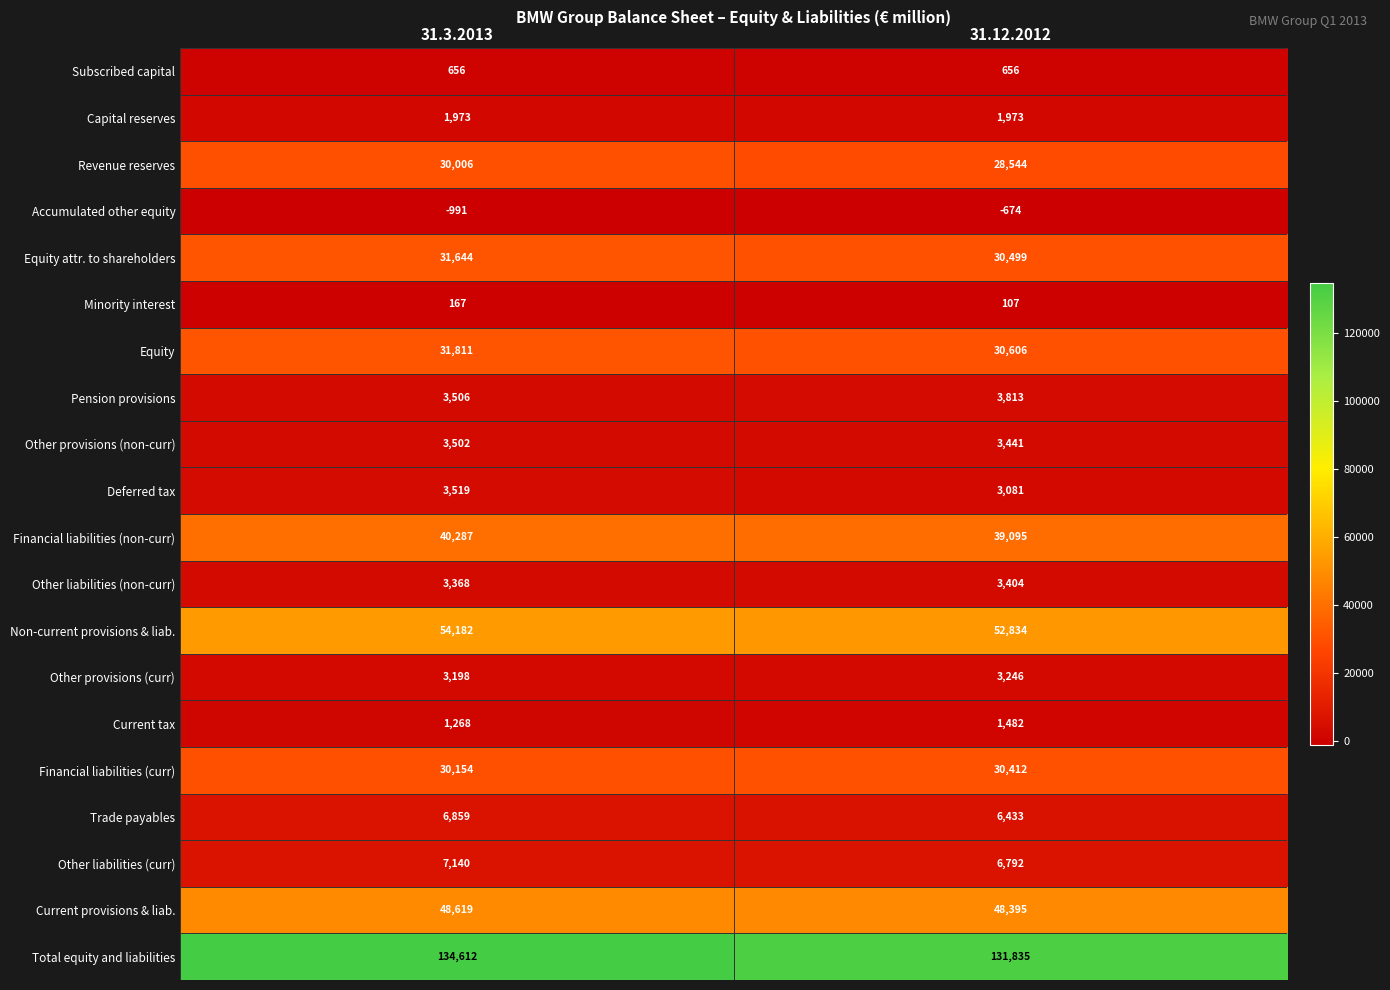

The value of Equity attr. to shareholders at 31.12.2012 is 30499. True or false?

True